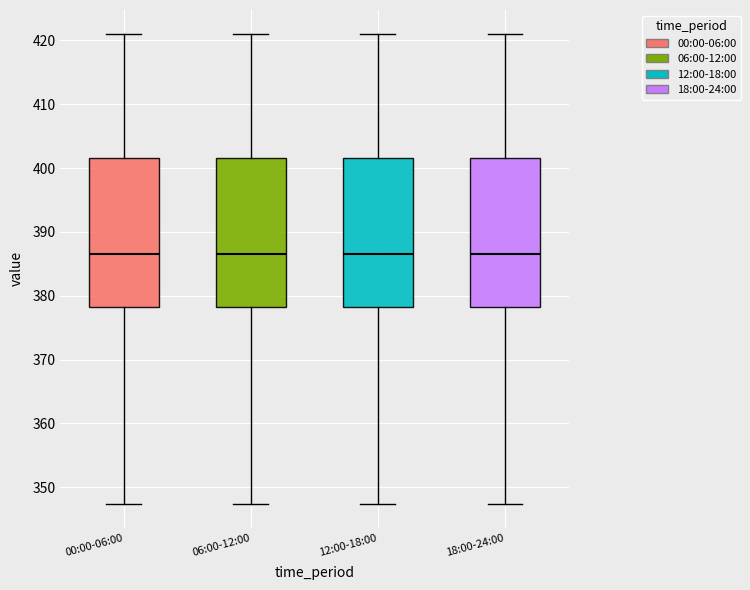

Where does the median line of the box for 18:00-24:00 sit on the y-axis? The values are not printed on the chart, so give them approximately, as read against the axis.

386